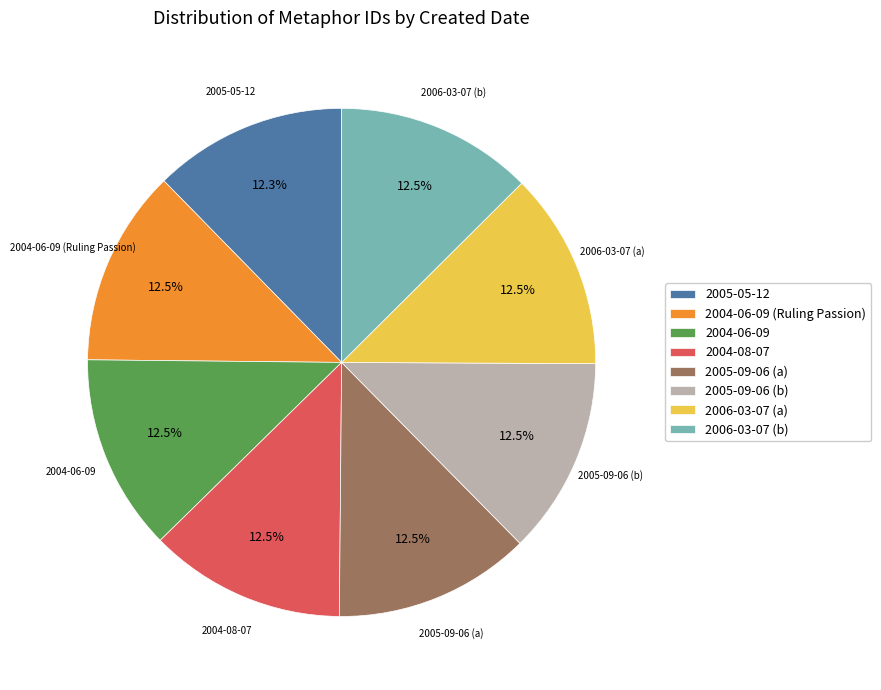

Approximately how many times larger is the value at 2005-09-06 (a) compared to 2006-03-07 (a)?

1.0